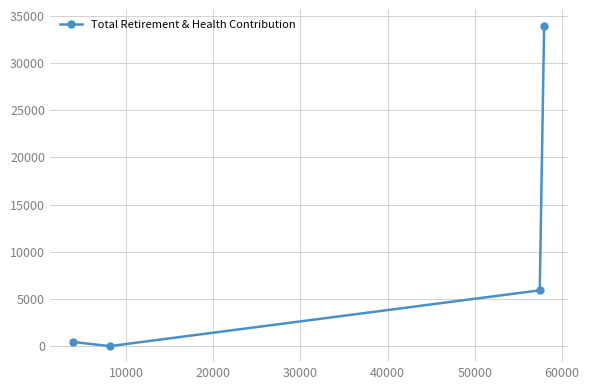

True or false: there are more than 0 points higher than both neighbors.

False